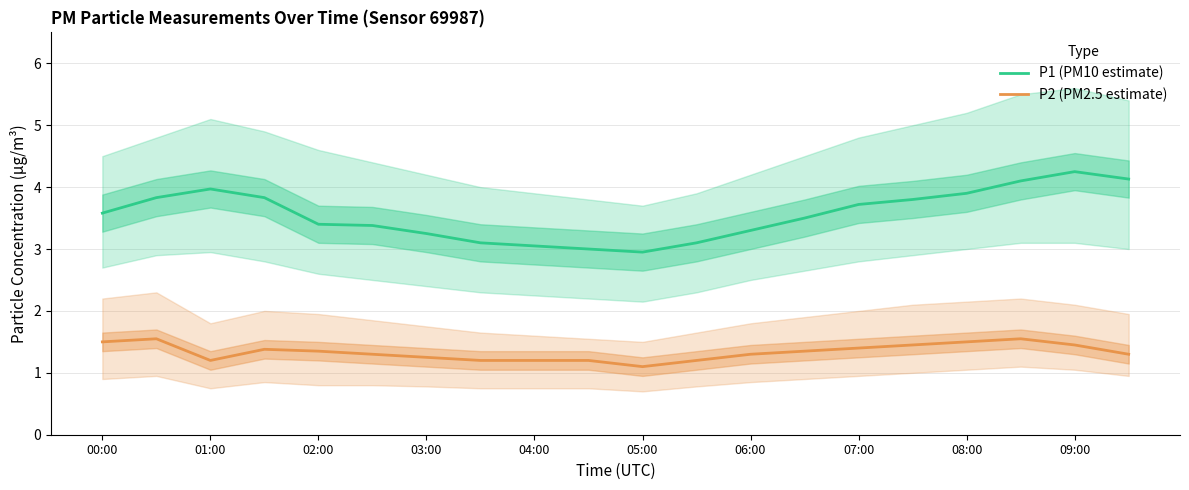

Reading left to right, extract all data points from this chart.

P1 (PM10 estimate): 3.6	3.8	4.0	3.8	3.4	3.4	3.2	3.1	3.0	3.0	3.0	3.1	3.3	3.5	3.7	3.8	3.9	4.1	4.2	4.1
P2 (PM2.5 estimate): 1.5	1.6	1.2	1.4	1.4	1.3	1.2	1.2	1.2	1.2	1.1	1.2	1.3	1.4	1.4	1.4	1.5	1.6	1.4	1.3